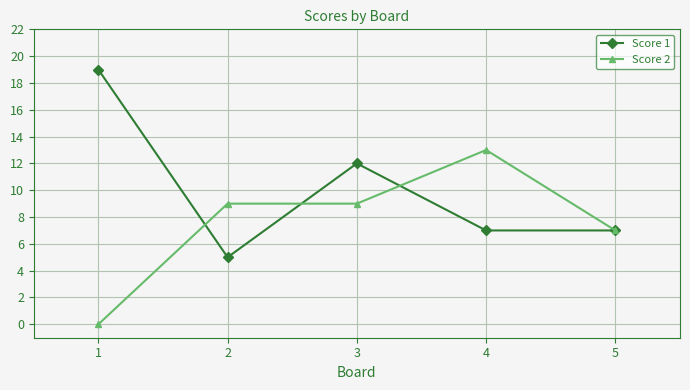

What is the spread (max minus min) of values at 2?

4